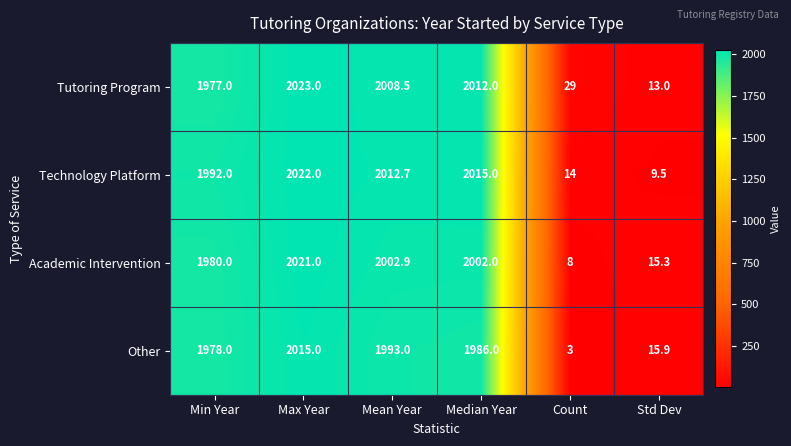

What is the sum of the Academic Intervention values at Count and Median Year?

2010.0